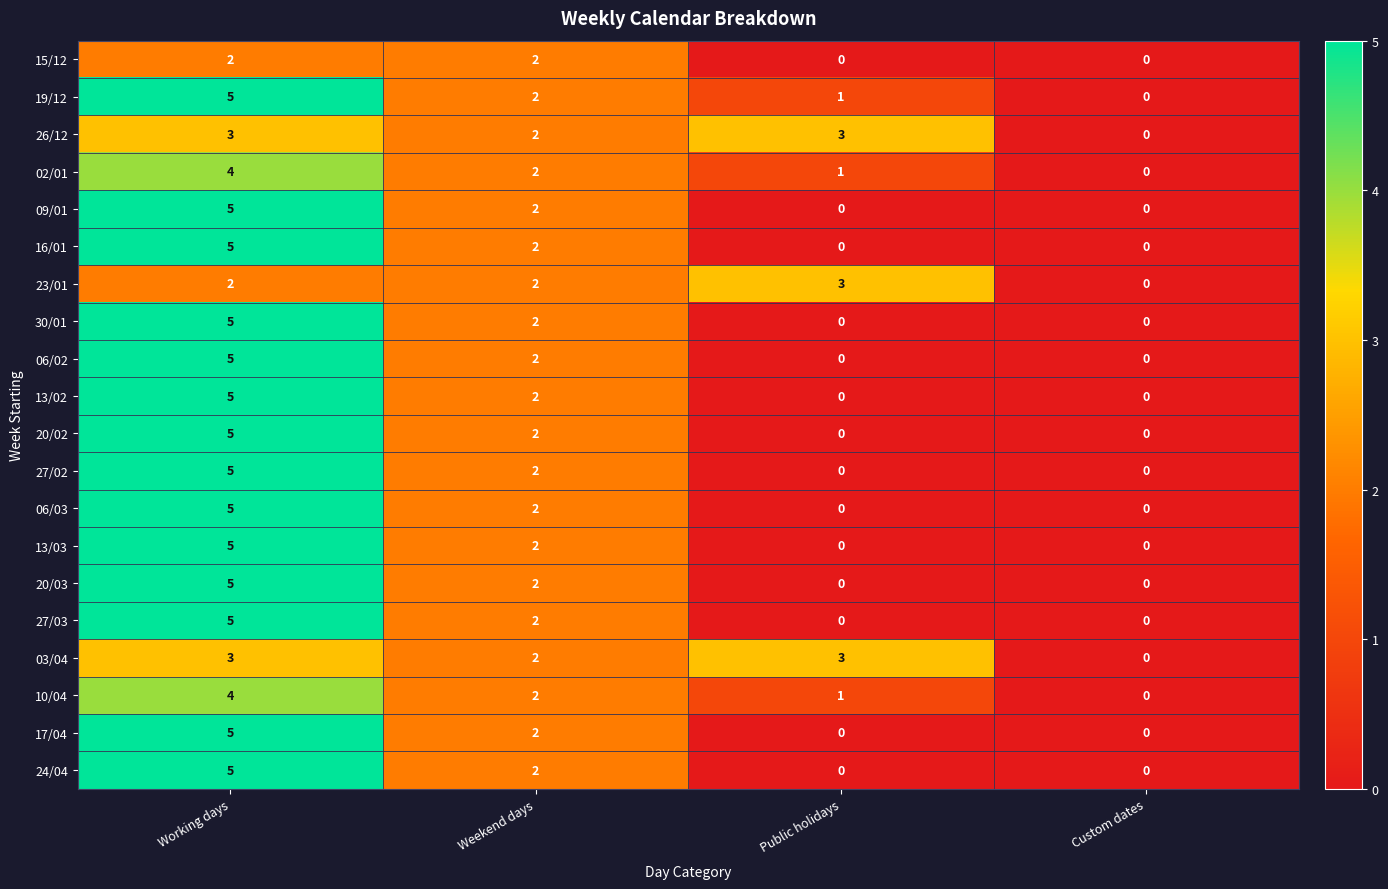

At which category is the sum across all series the highest?

Working days